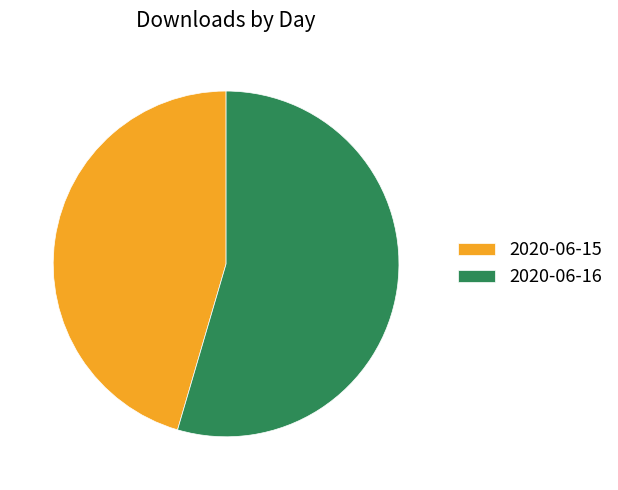

Combined, do 2020-06-16 and 2020-06-15 account for over 50%?

Yes